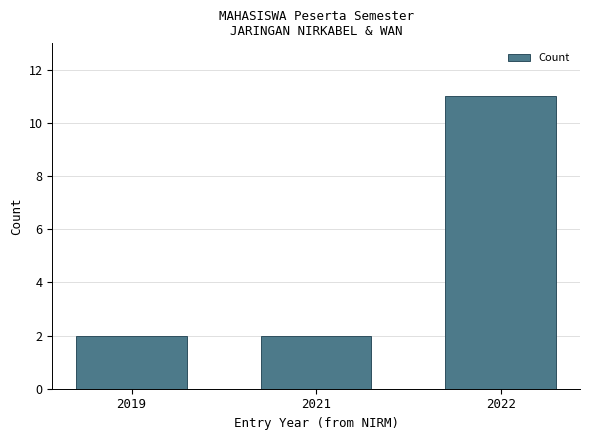

What is the value of the 1st bar from the left?

2